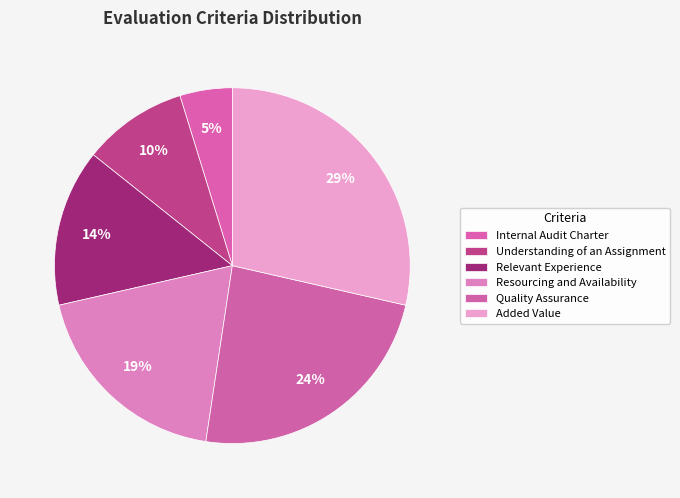

To the nearest percent, what is the combined percentage of Internal Audit Charter and Relevant Experience?

19%